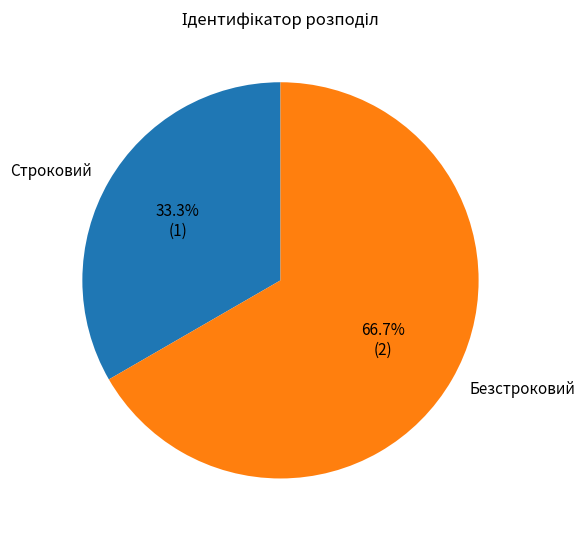

To the nearest percent, what is the difference between the largest and smallest slice percentages?

33%